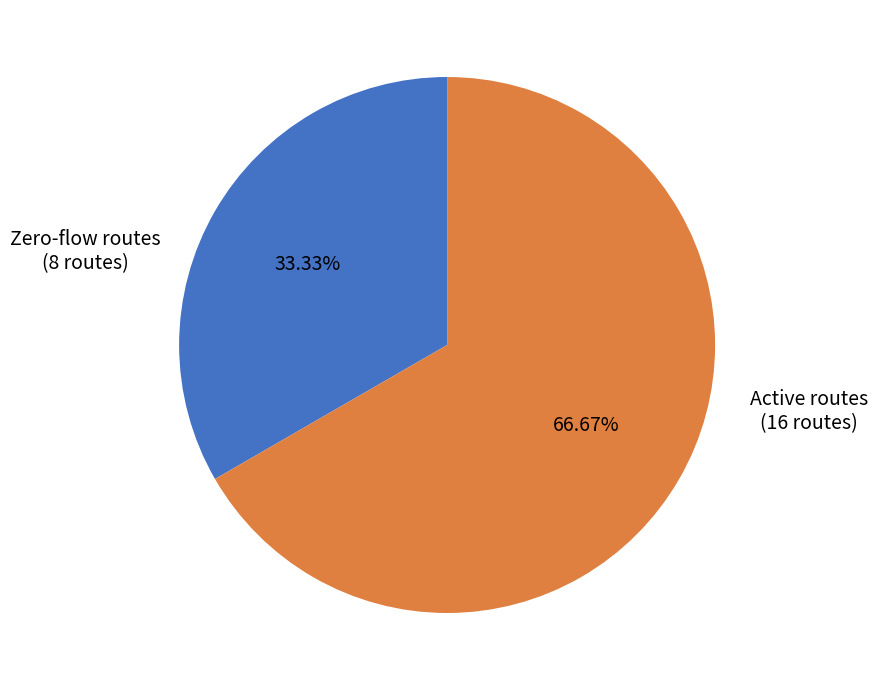

Which category has the biggest portion of the pie?

Active routes